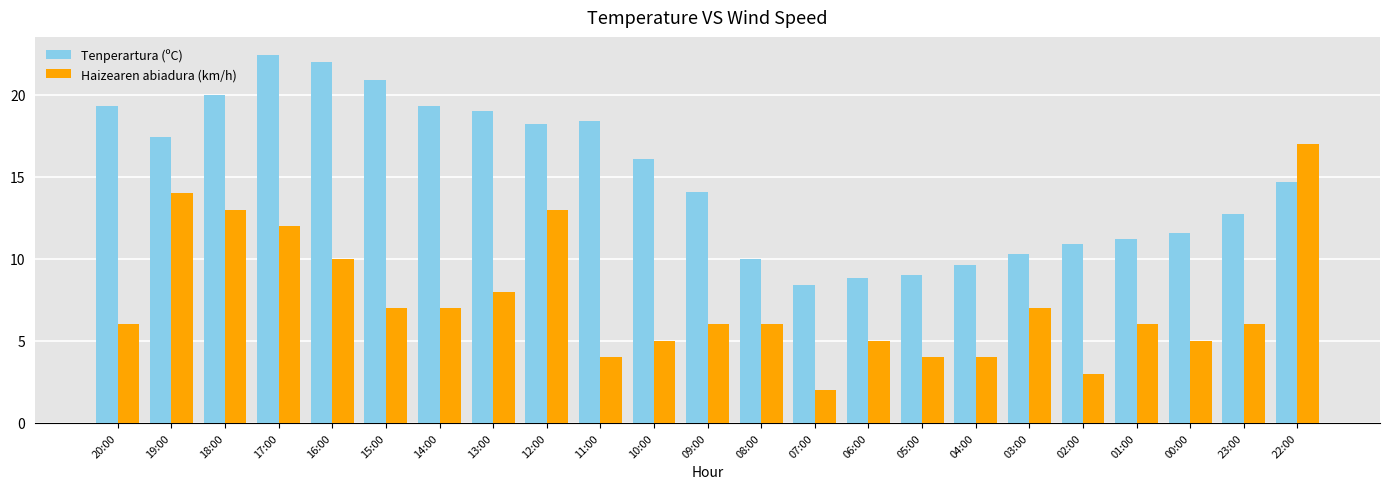

What value does the Tenperartura (ºC) series have at 13:00?

19.0